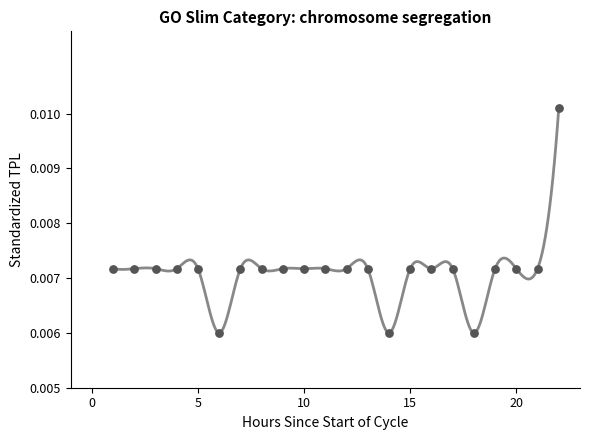

What is the range of X values (max minus min)?

21.0